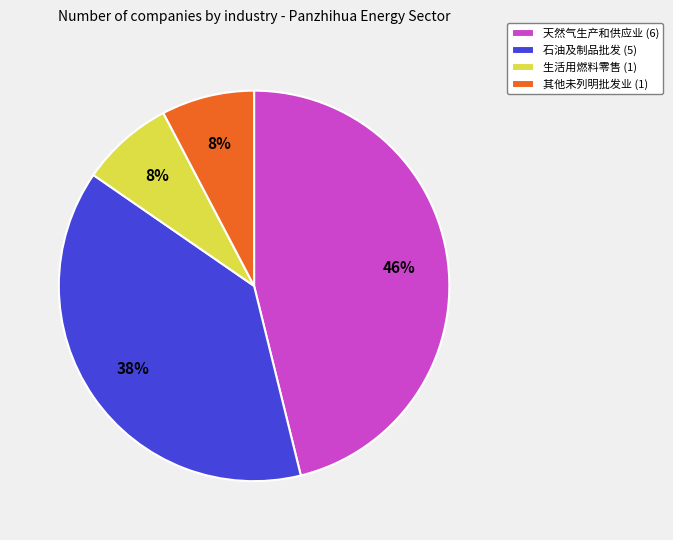

The 天然气生产和供应业 slice represents 46% of the pie. True or false?

True